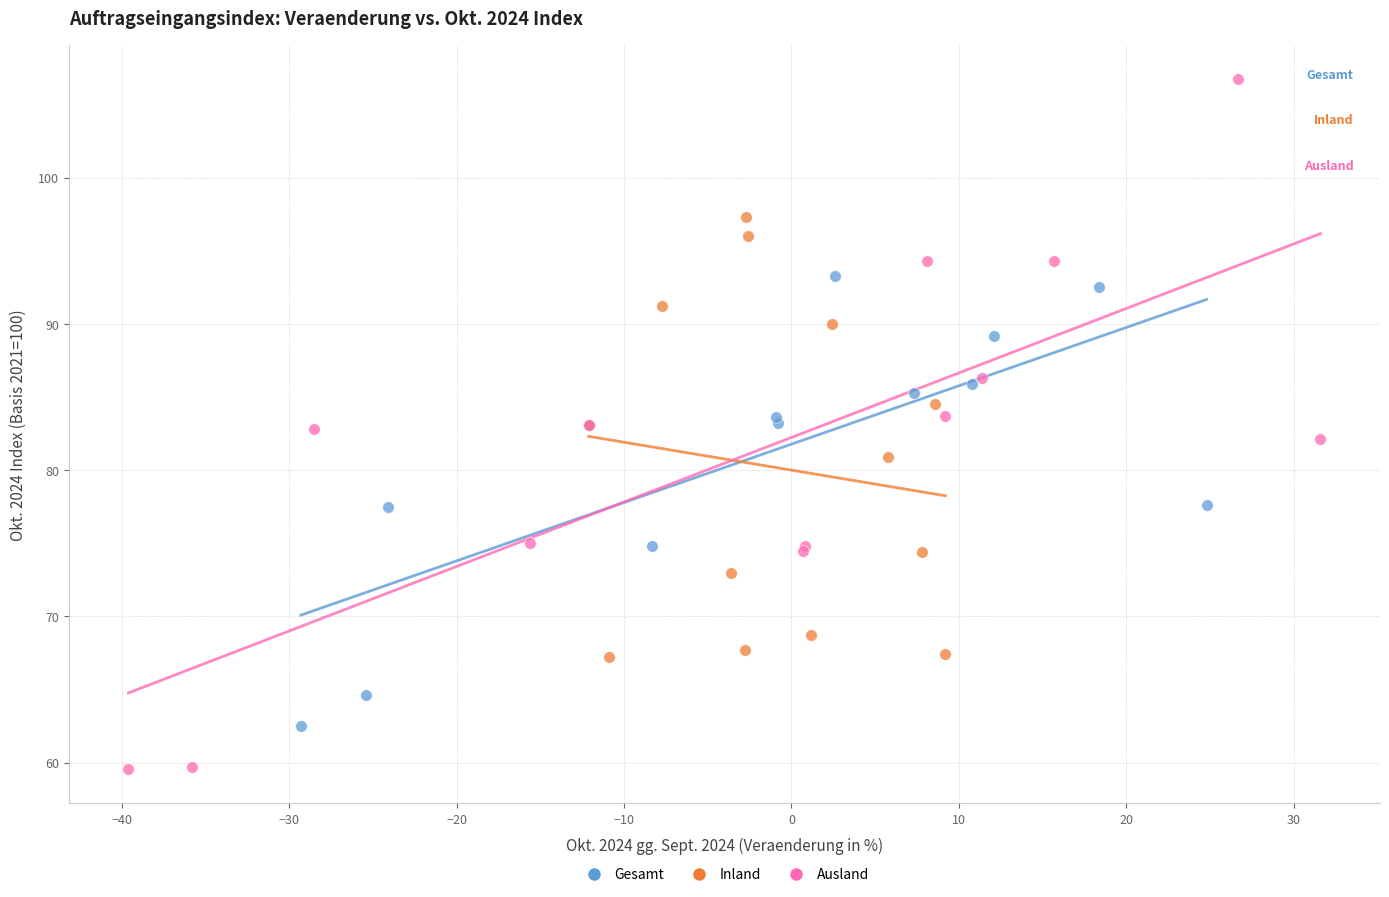

Which series has the widest spread of Y values?

Ausland